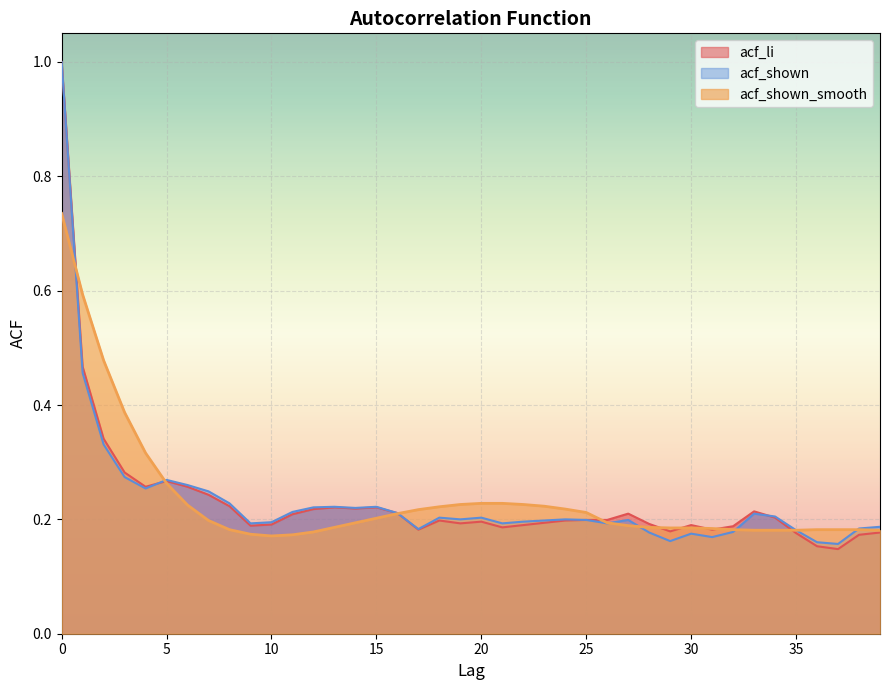

In acf_li, how many points are higher than both neighbors (excluding endpoints)?

8